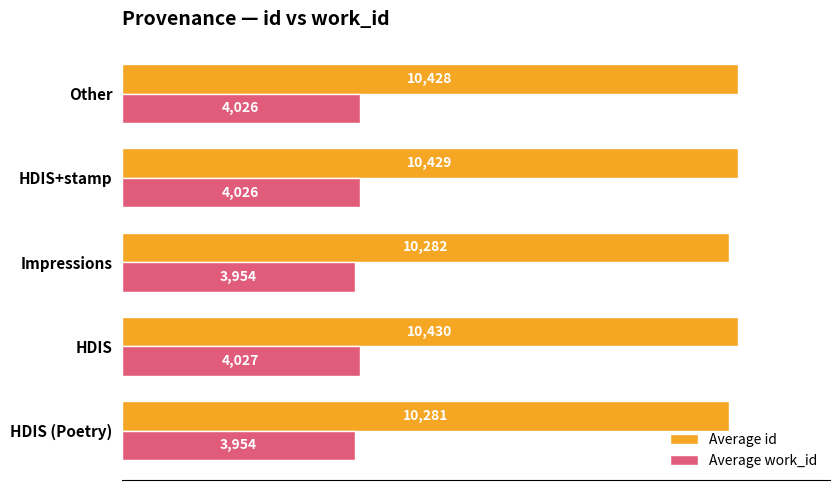

Which series has the widest spread of values?

Average id